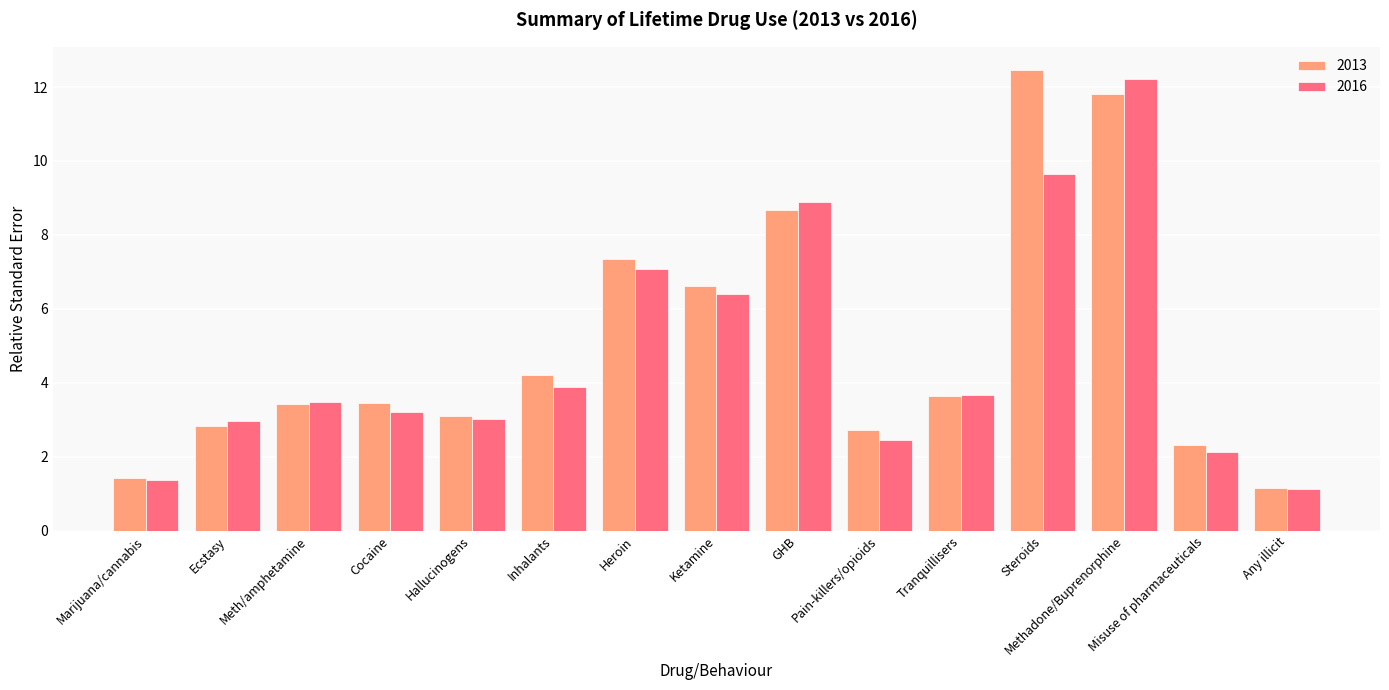

At which category is the sum across all series the highest?

Methadone/Buprenorphine